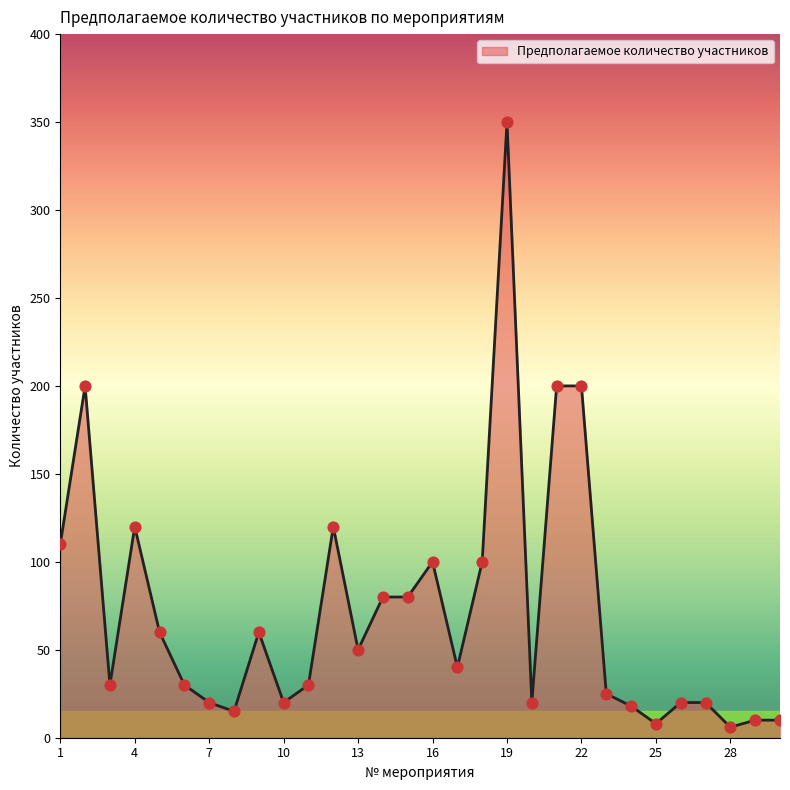

What is the difference between the maximum and minimum values?

344